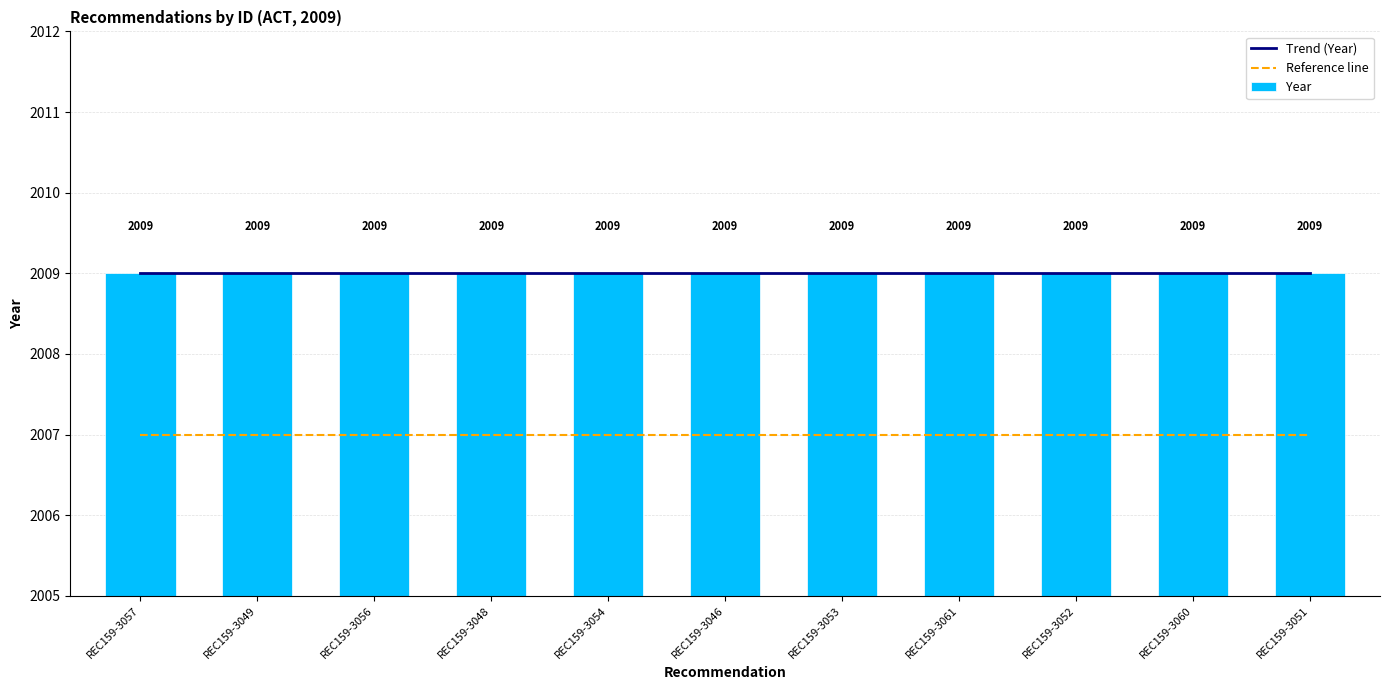

The Year series shows 770.7 at REC159-3057. True or false?

False